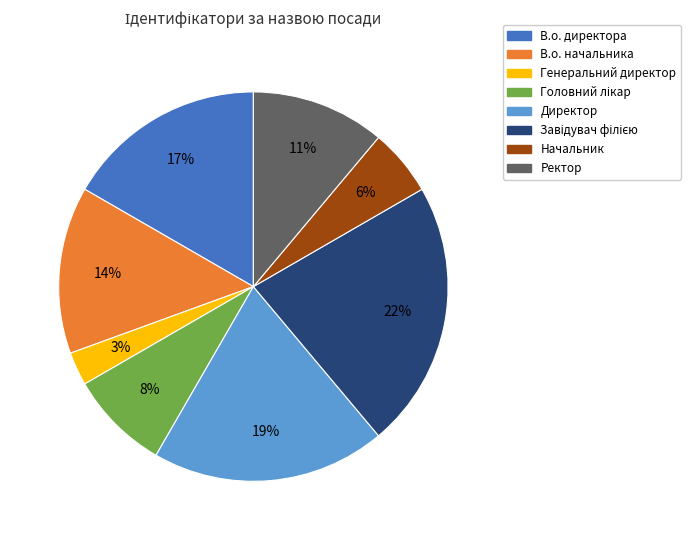

How many segments does this pie chart have?

8